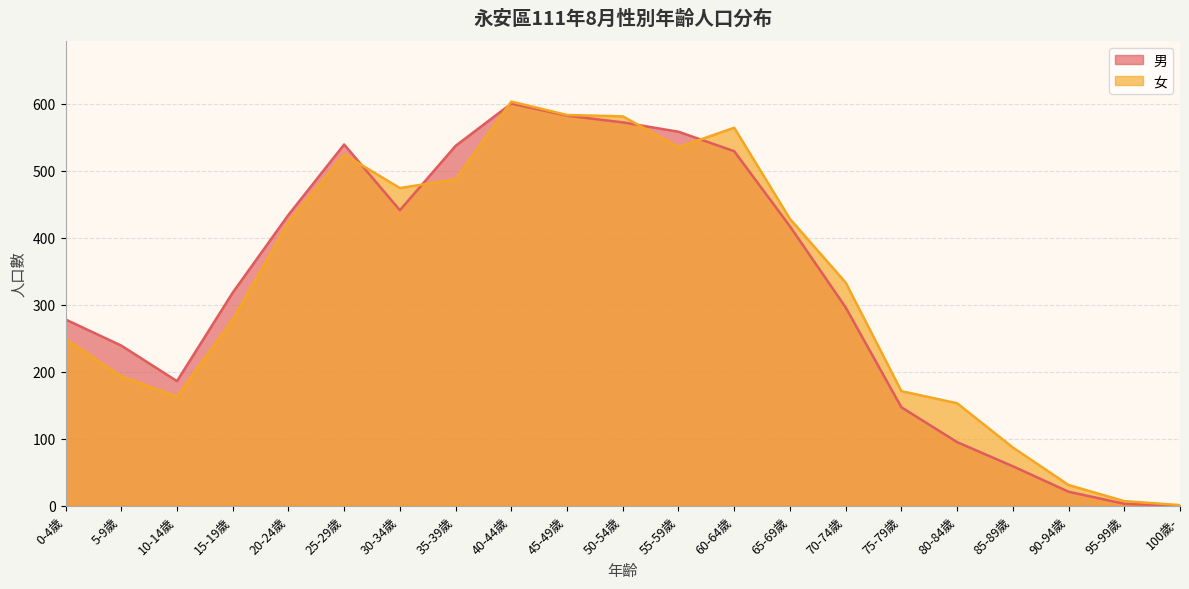

How many interior local valleys does the 女 series have?

3